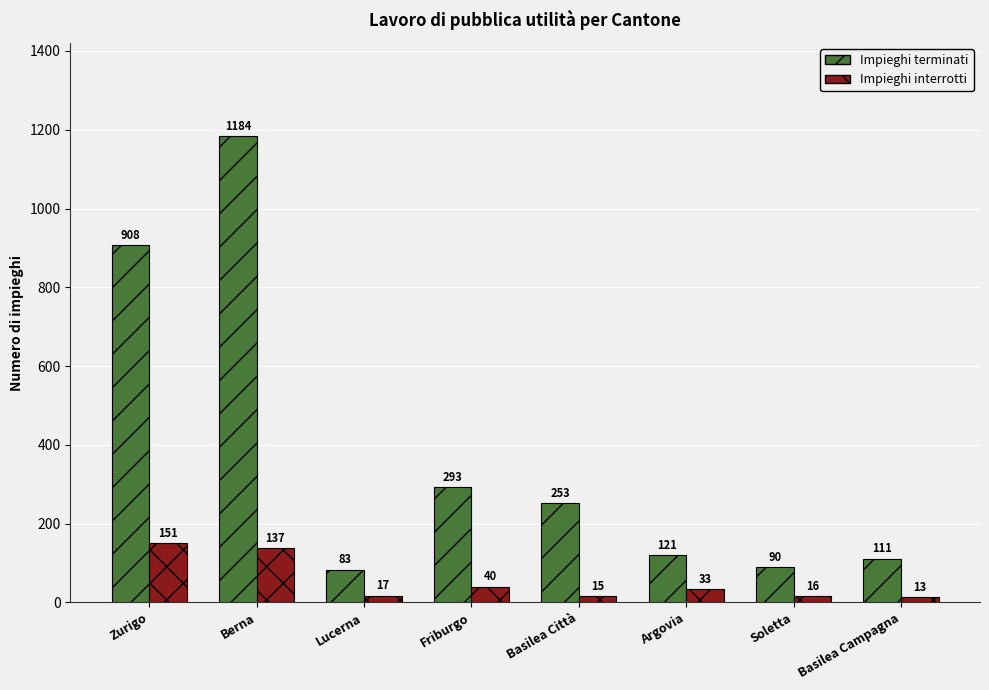

Reading left to right, what are all the values shown in this chart?

Impieghi terminati: Zurigo=908	Berna=1184	Lucerna=83	Friburgo=293	Basilea Città=253	Argovia=121	Soletta=90	Basilea Campagna=111
Impieghi interrotti: Zurigo=151	Berna=137	Lucerna=17	Friburgo=40	Basilea Città=15	Argovia=33	Soletta=16	Basilea Campagna=13